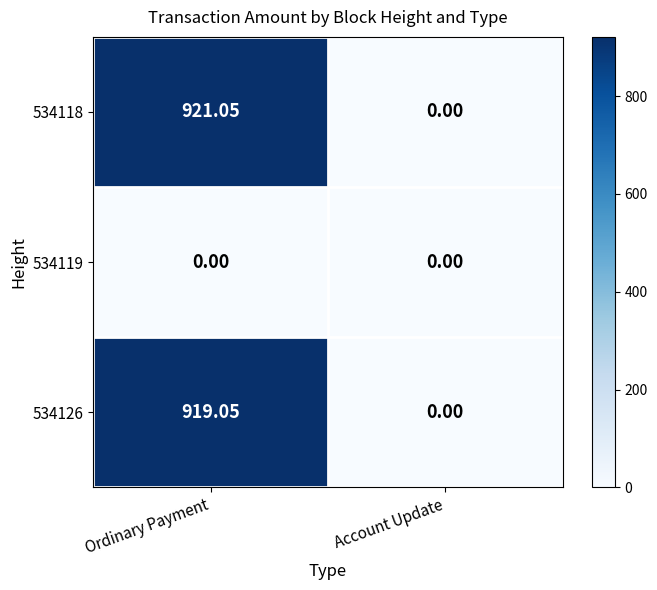

At which category is the sum across all series the highest?

Ordinary Payment